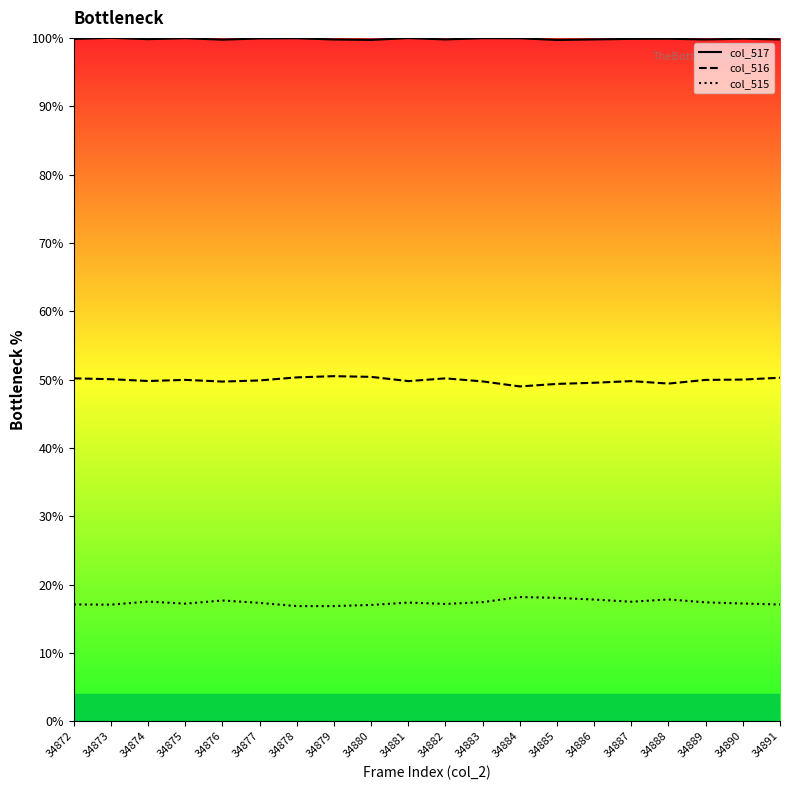

What is the value of the col_517 point at the 15th from the left?

99.8